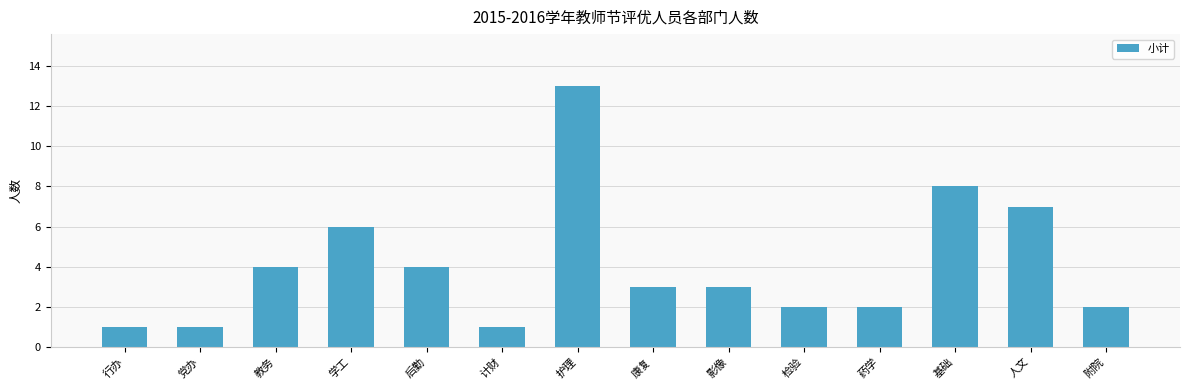

Between 基础 and 计财, which is larger?

基础